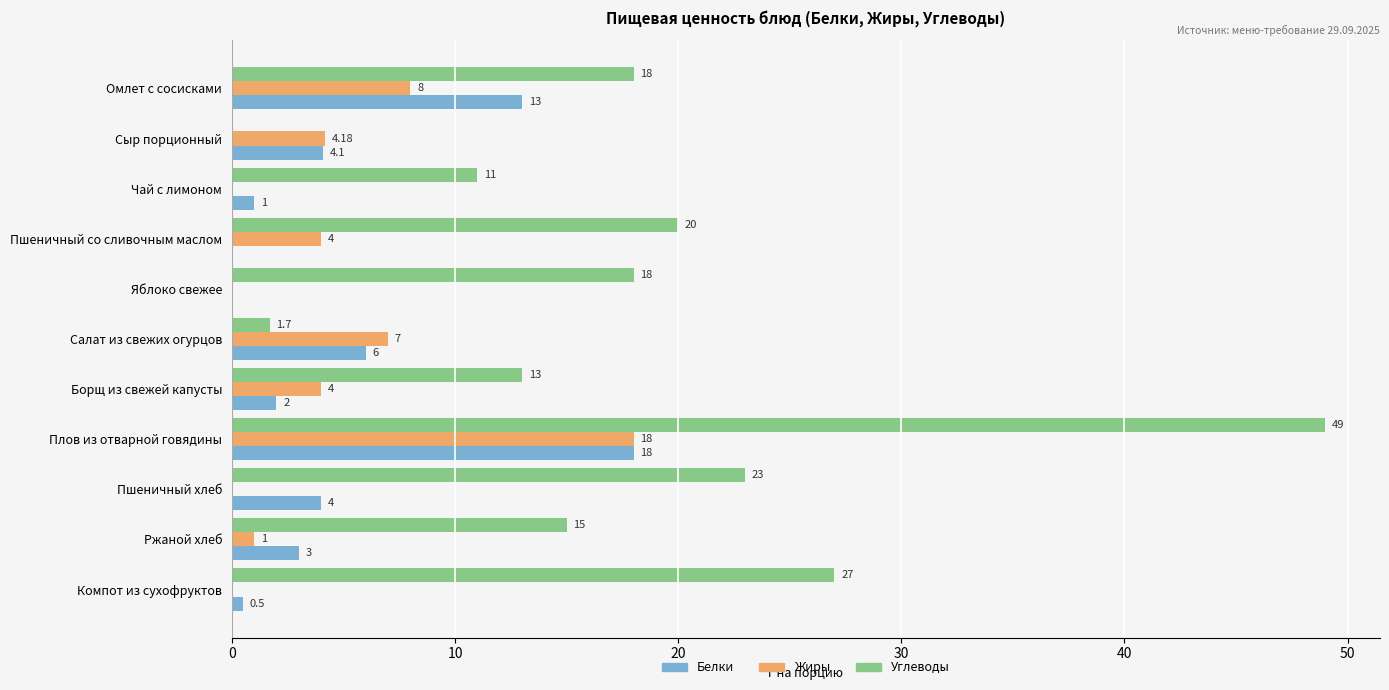

Which series changed the most between Пшеничный со сливочным маслом and Компот из сухофруктов?

Углеводы